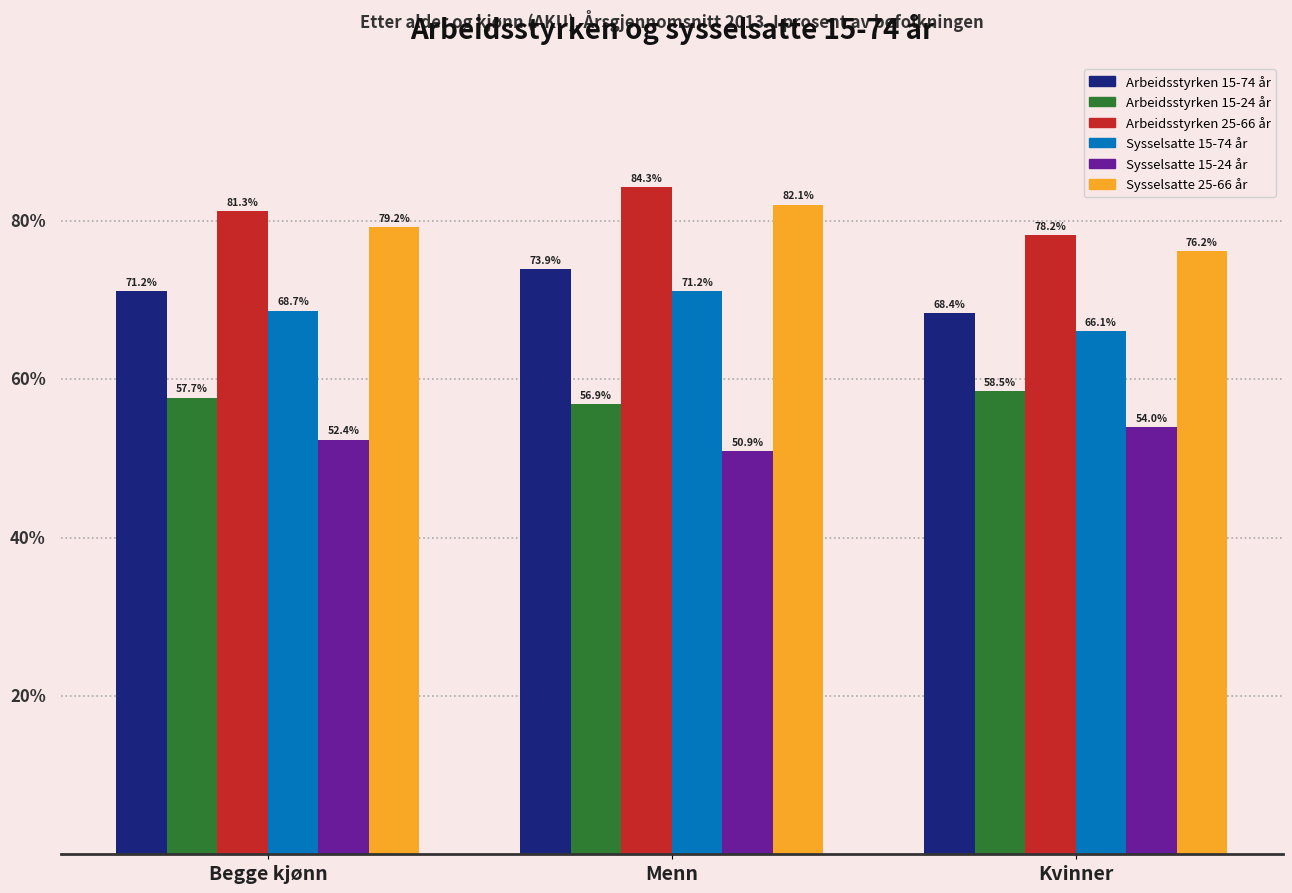

Which series has the largest total across all categories?

Arbeidsstyrken 25-66 år